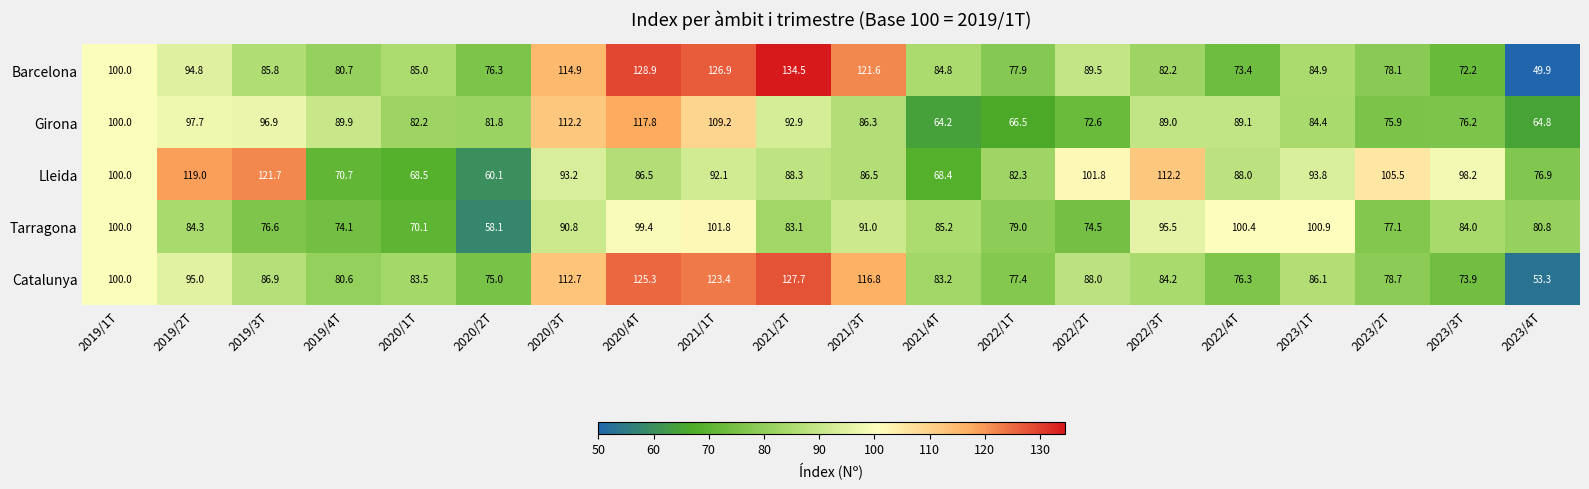

At which category does the chart reach its peak across all series?

2021/2T